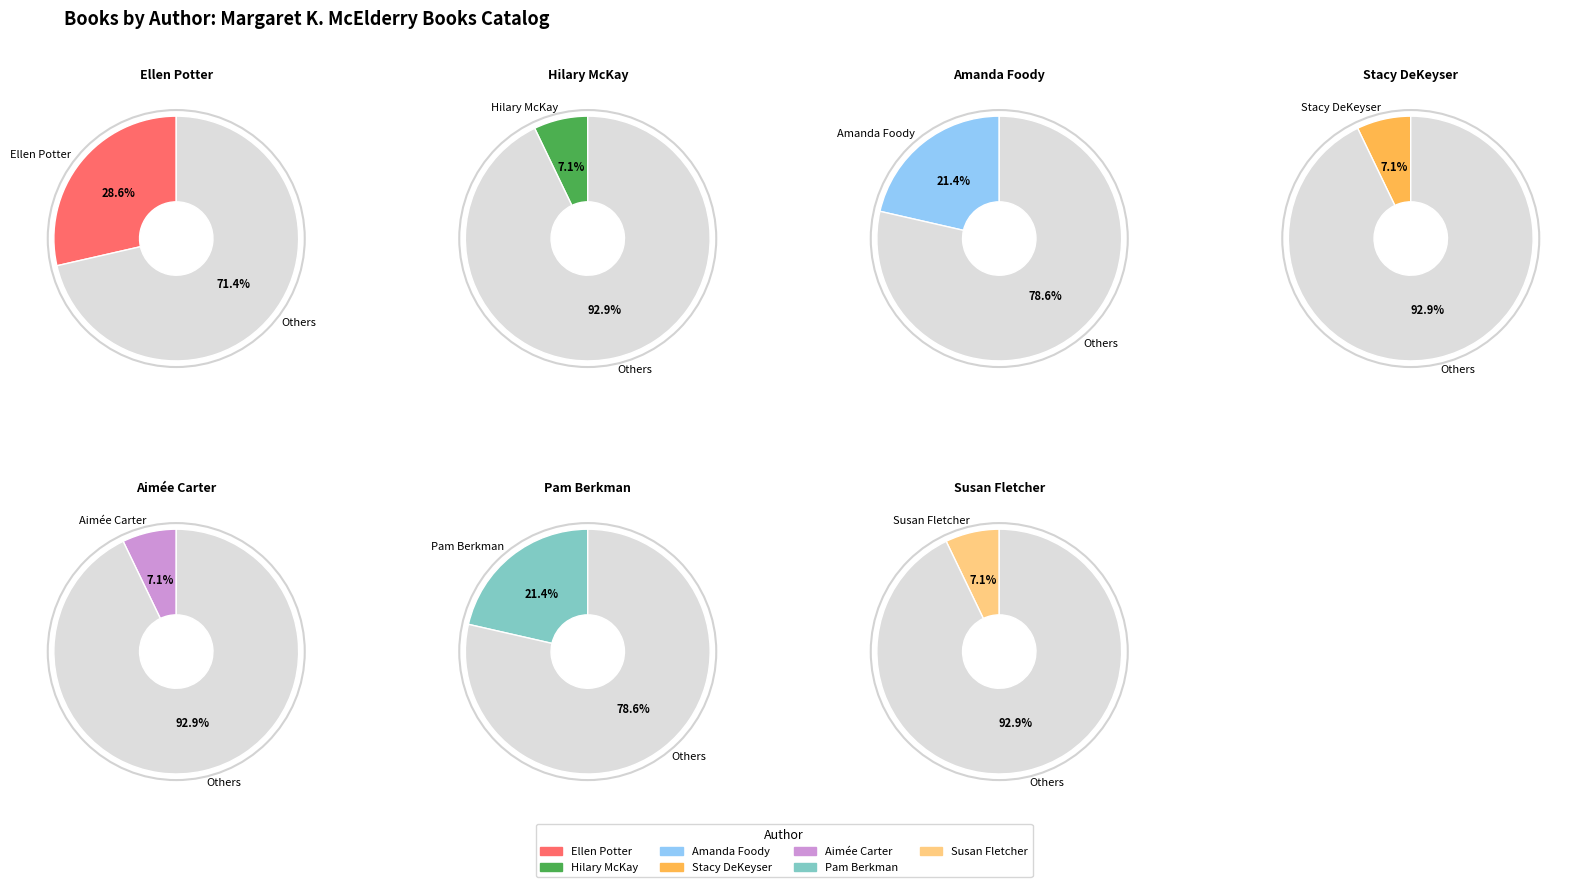

What is the ratio of the value at Hilary McKay (20539220) to the value at Stacy DeKeyser (82530521)?

1.0